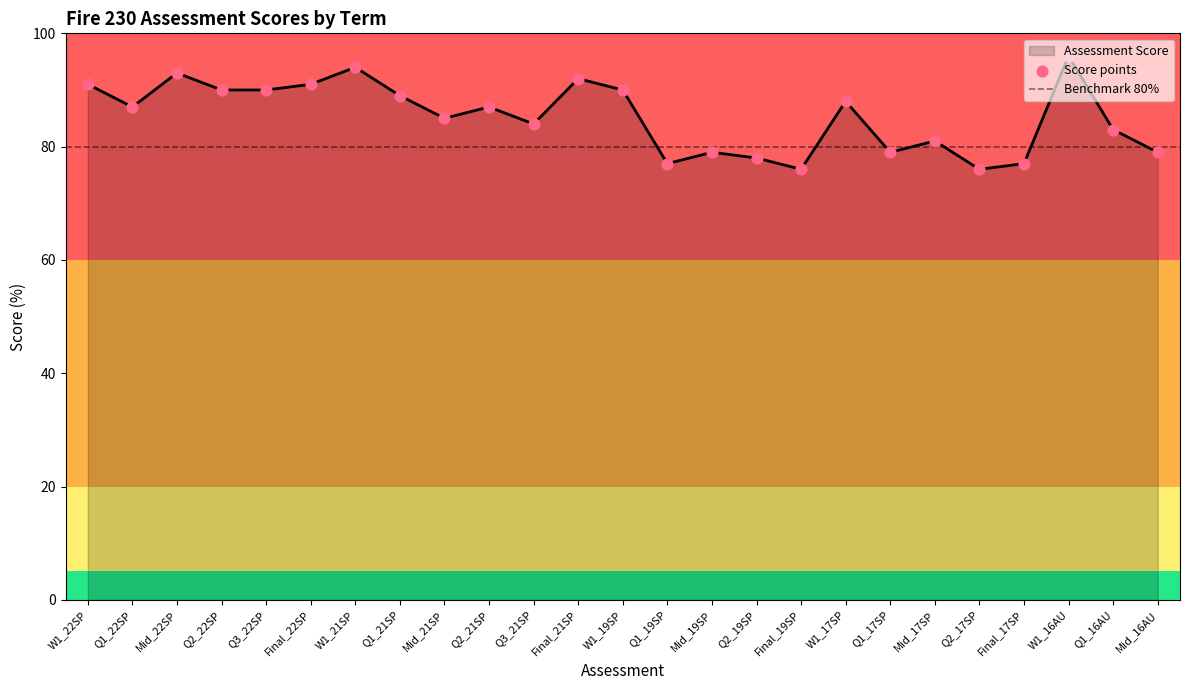

What is the change in value from Q1_21SP to Q1_19SP?

-12